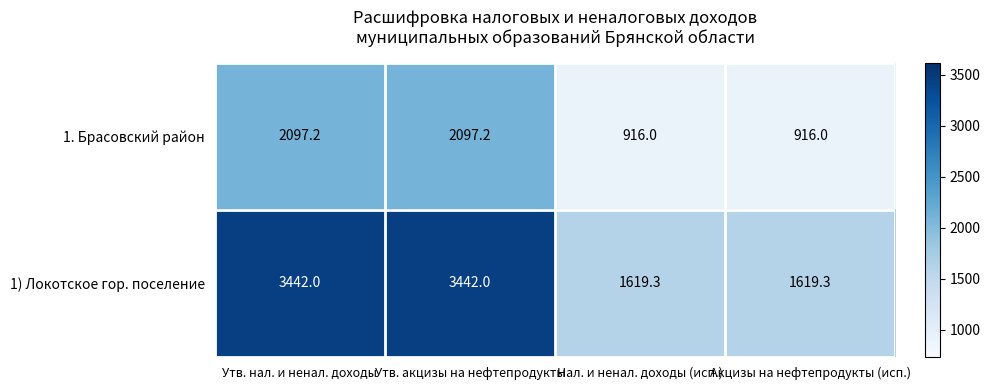

At which label does 1. Брасовский район first exceed 2097?

Утв. нал. и ненал. доходы